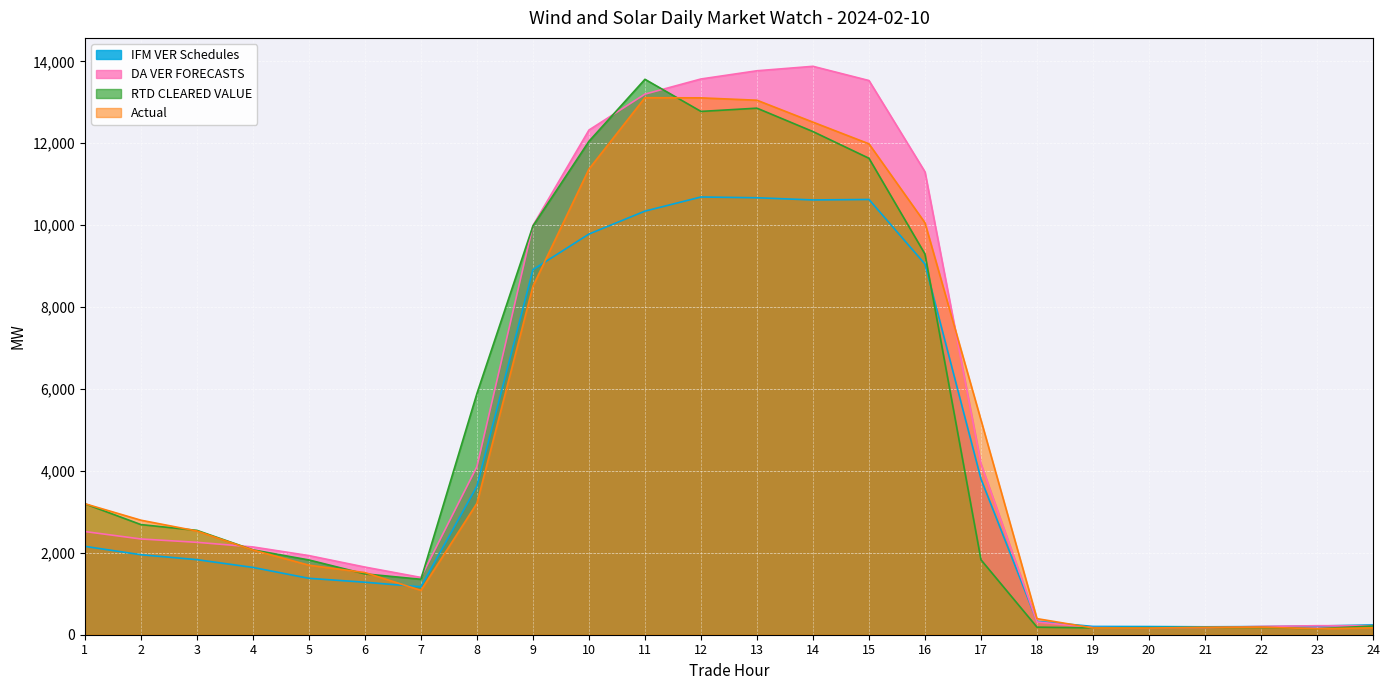

Which series has the largest range (max minus min)?

DA VER FORECASTS